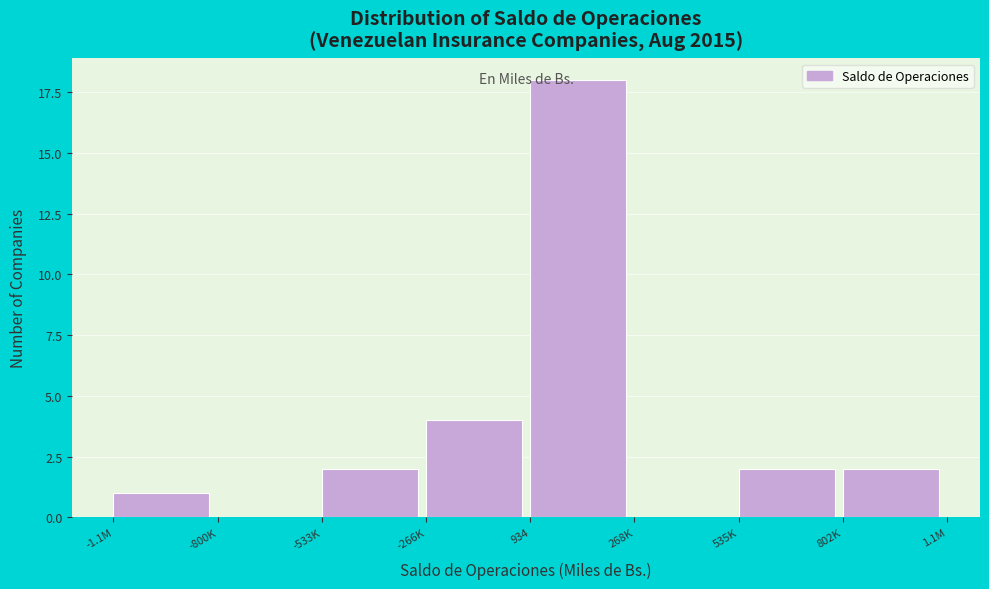

Reading left to right, list all the values displayed in this chart.

-1.1M=1	-800K=0	-533K=2	-266K=4	934=18	268K=0	535K=2	802K=2